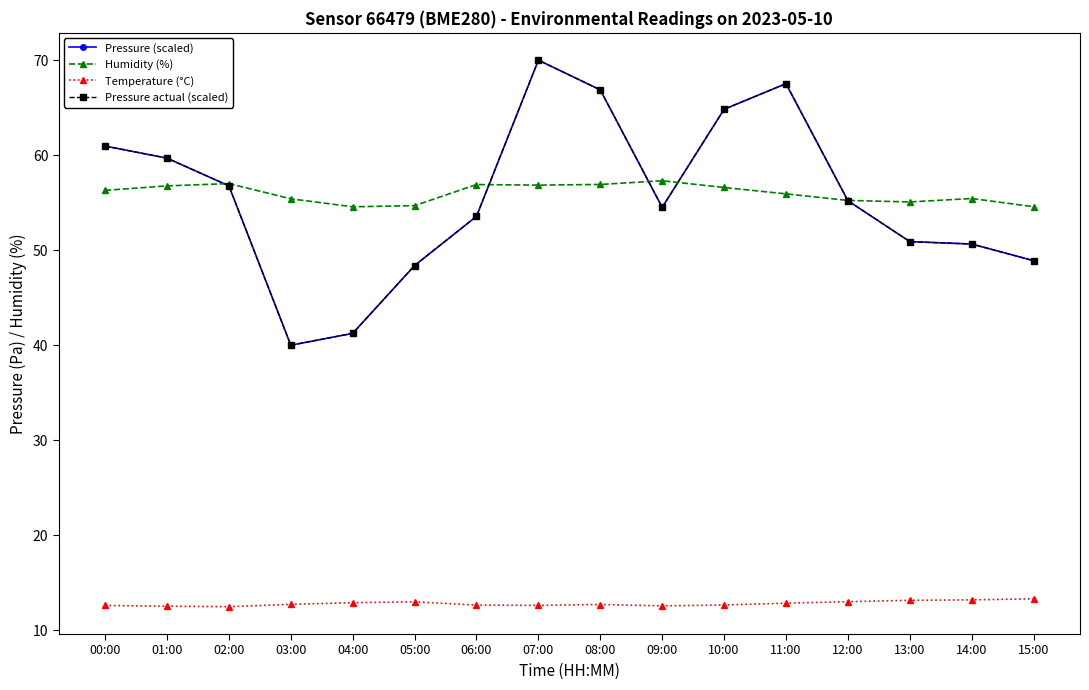

After their last crossing, which series has the higher values: Pressure actual (scaled) or Humidity (%)?

Humidity (%)